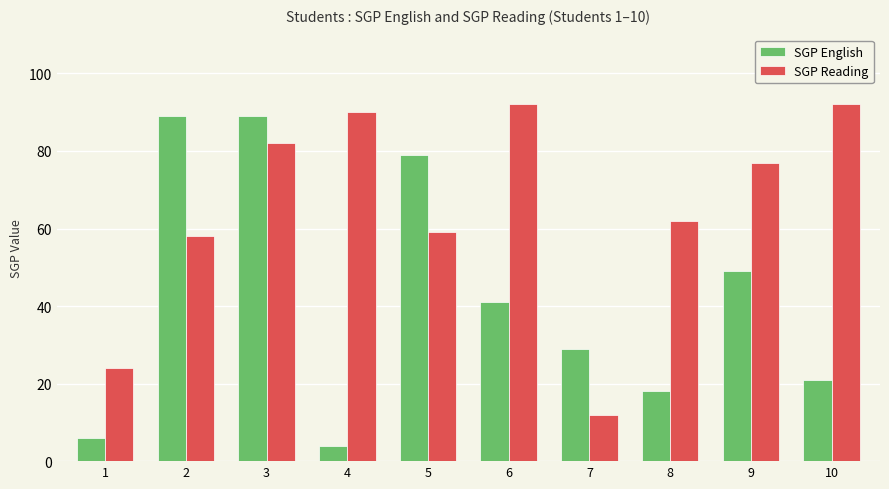

Is the value of SGP English at 7 greater than the value of SGP Reading at 8?

No